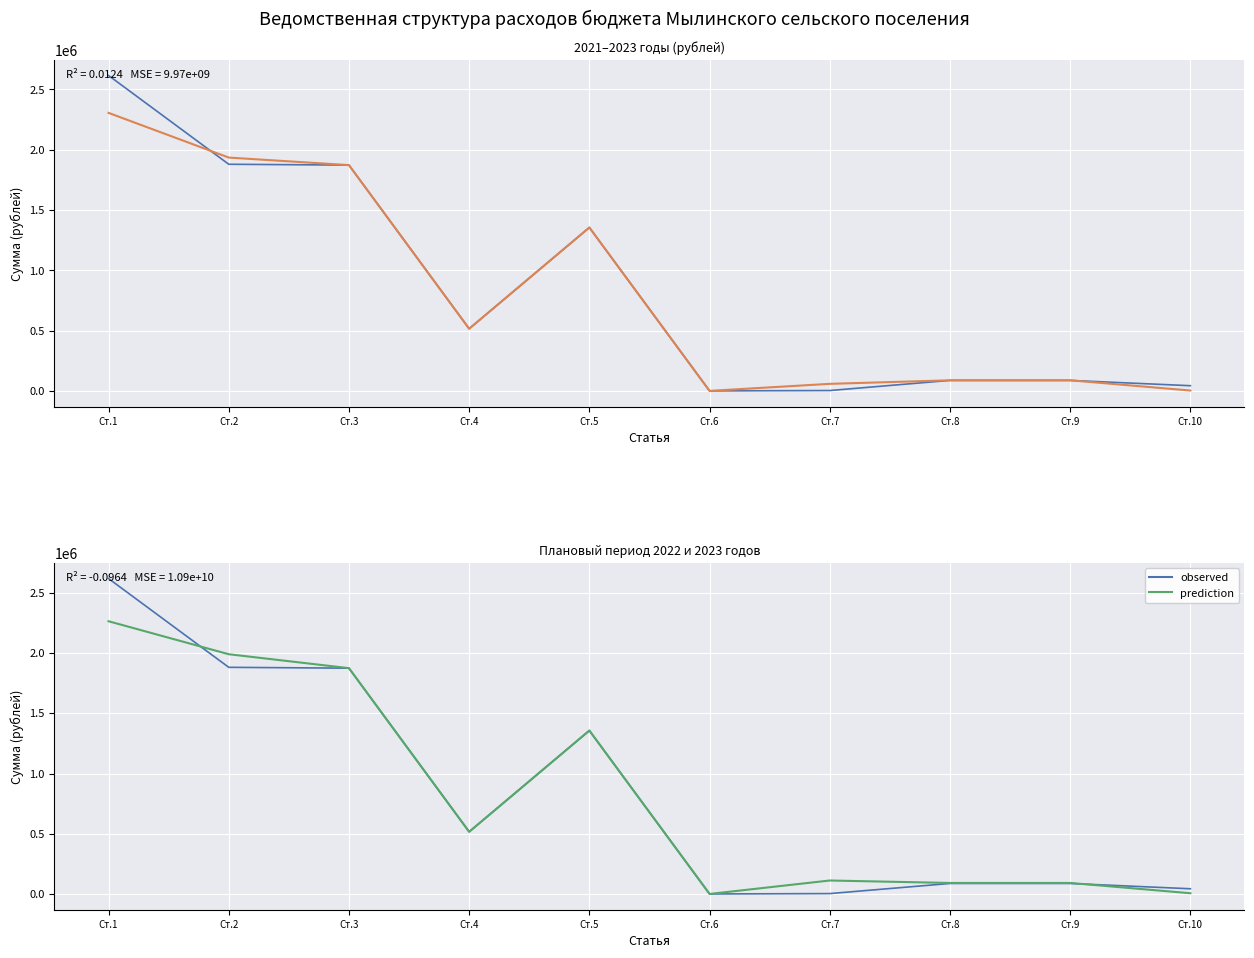

True or false: 2022 год has more than 2 interior local peaks.

False